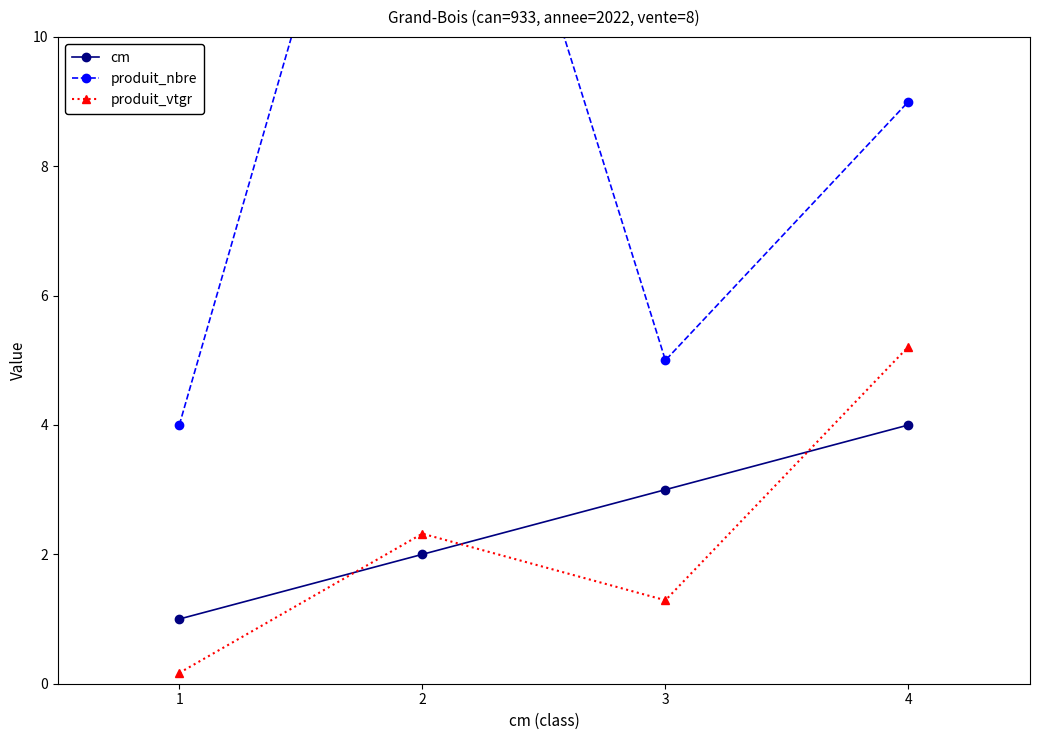

Where is the first local maximum for produit_vtgr?

2